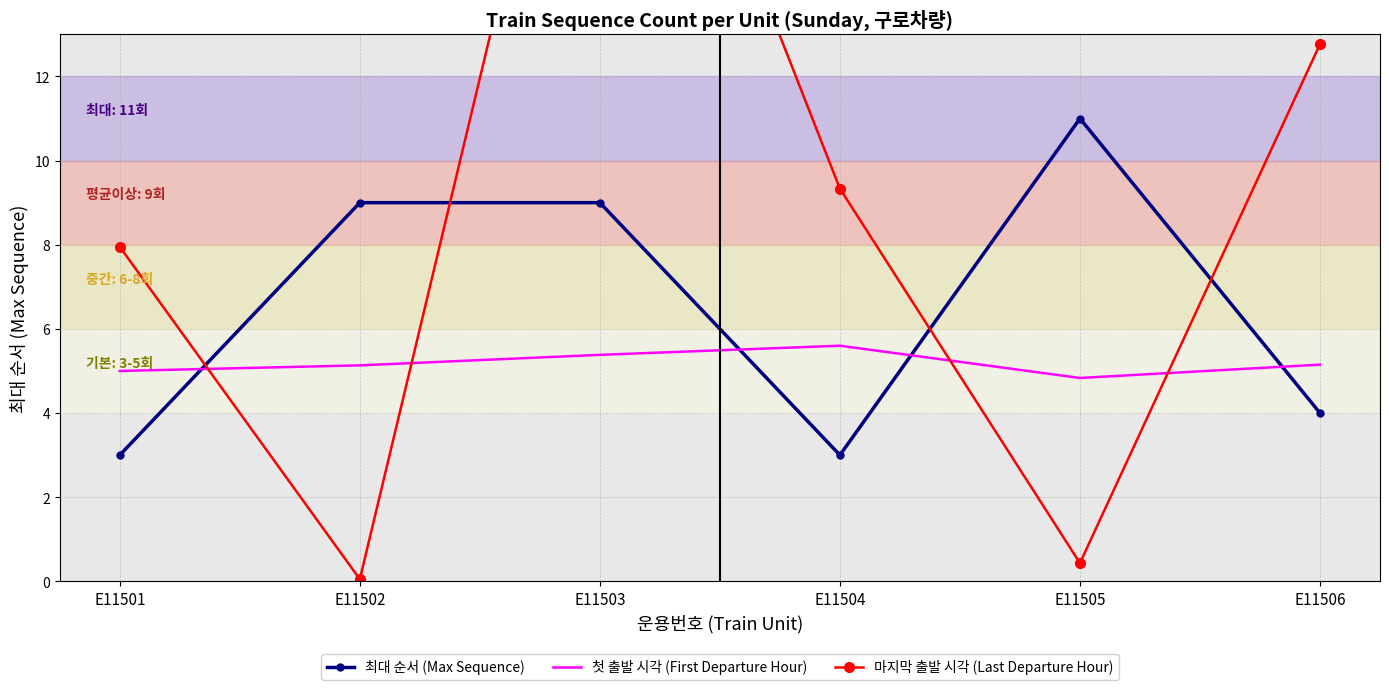

What is the total value across all series at E11505?

16.3